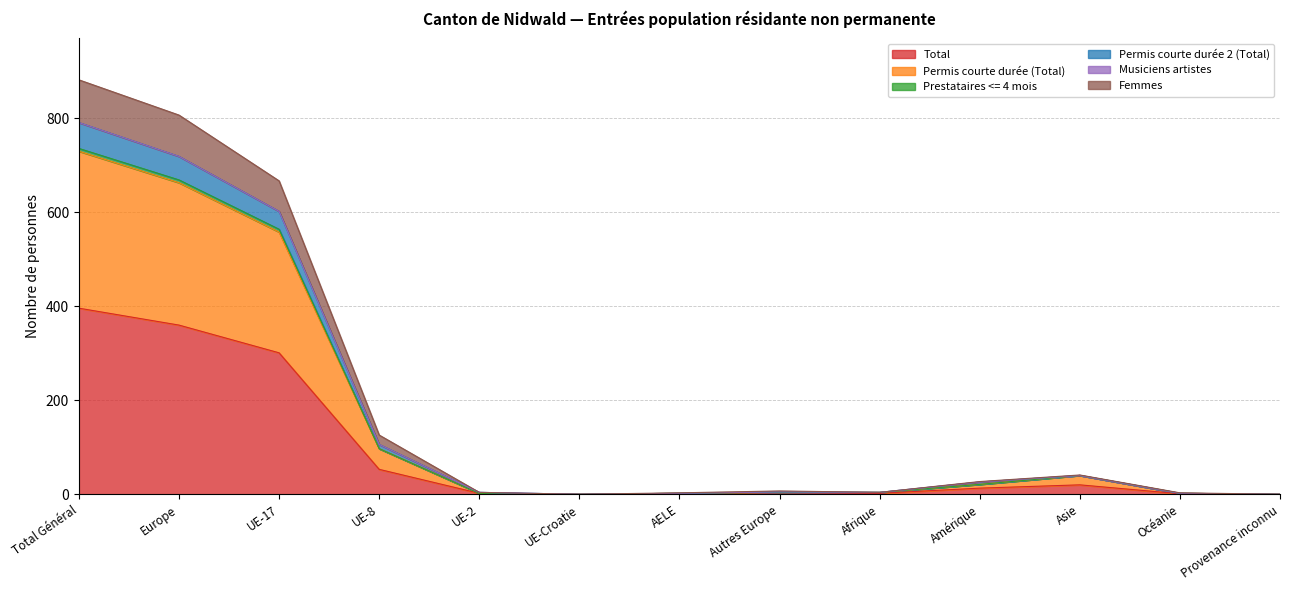

At which label does Total reach its peak?

Total Général